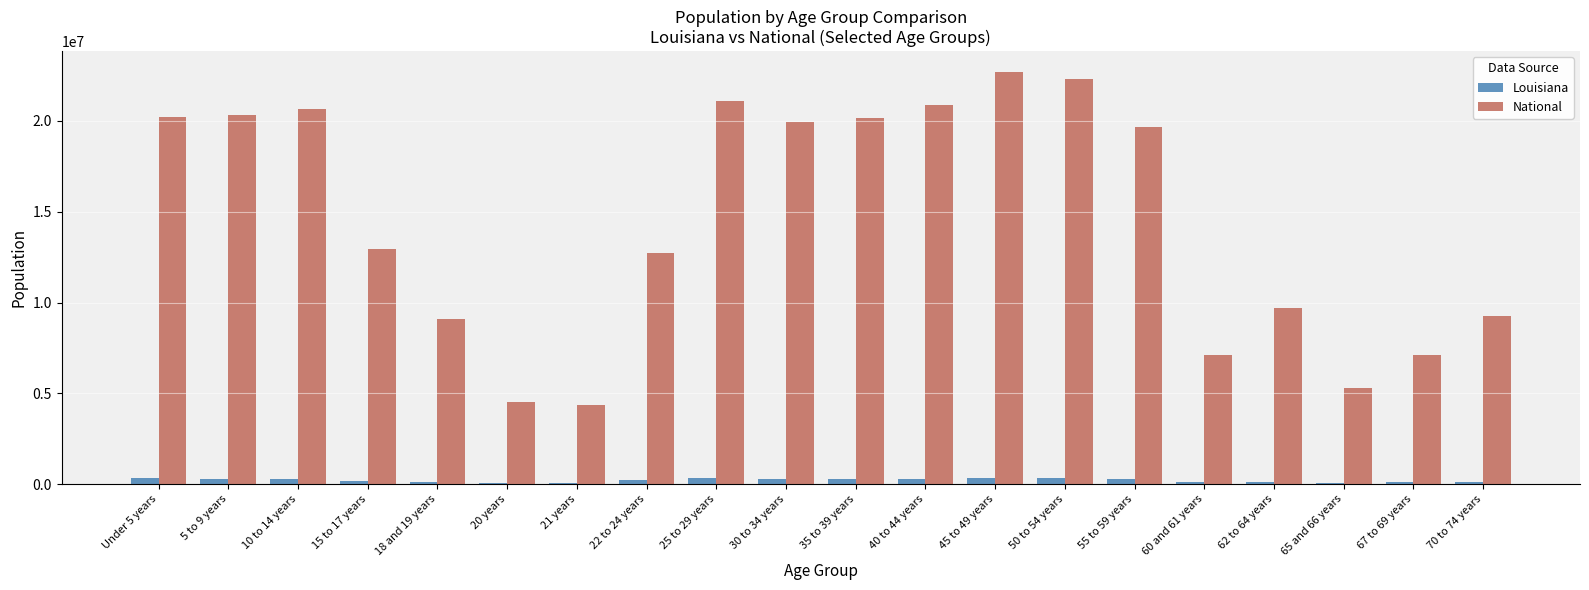

What is the total value across all series at 15 to 17 years?

13144811